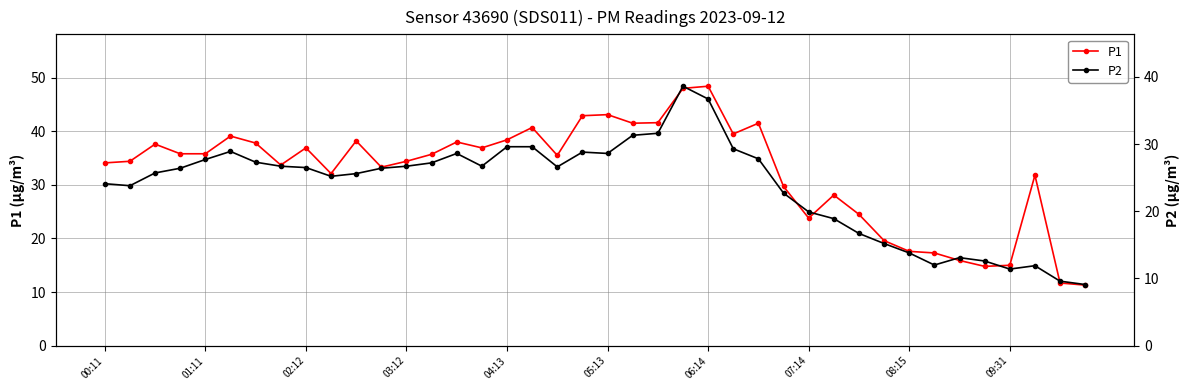

At which label does P2 reach its peak?

23